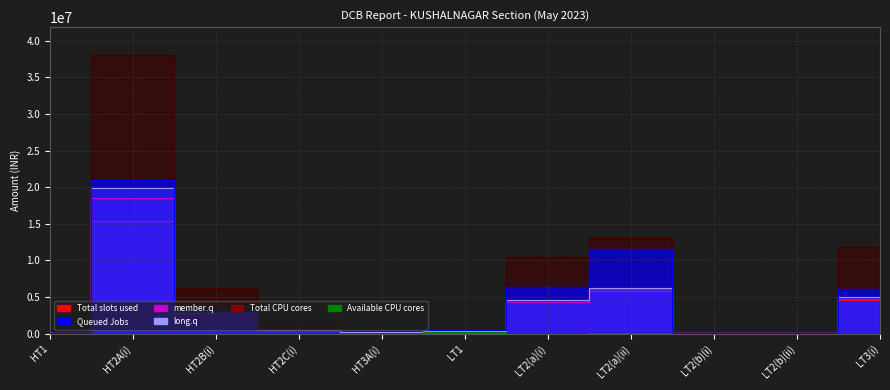

Which series has the widest spread of values?

Total CPU cores